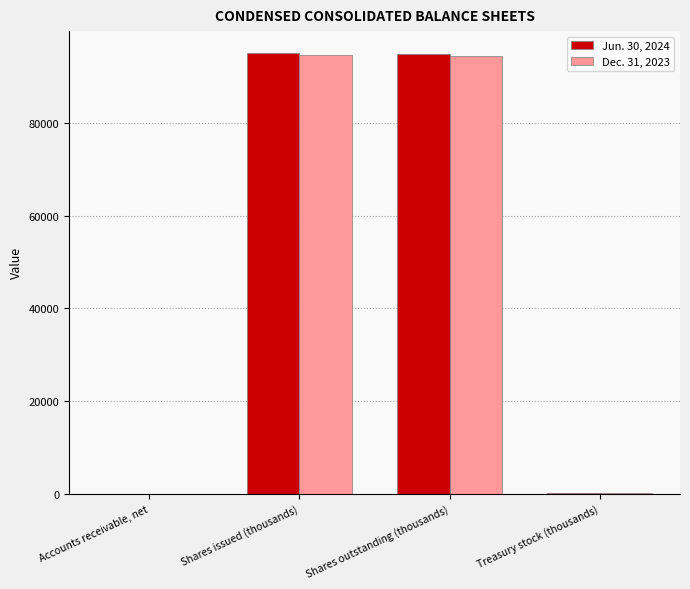

The value of Dec. 31, 2023 at Shares issued (thousands) is 49195. True or false?

False